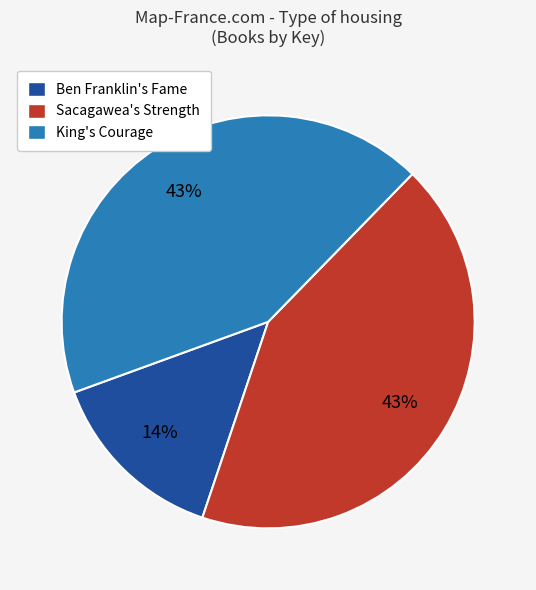

True or false: King's Courage accounts for 43% of the total.

True